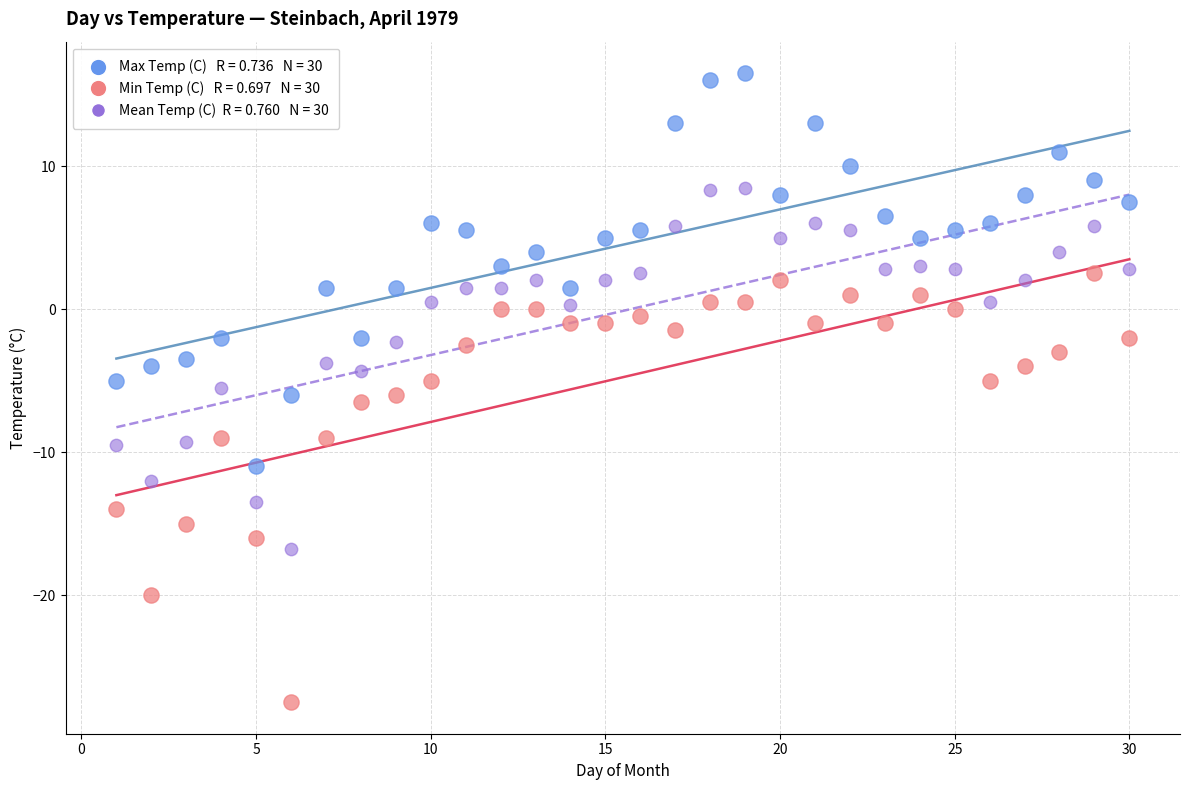

Across all data points, what is the range of Y values (max minus min)?

44.0